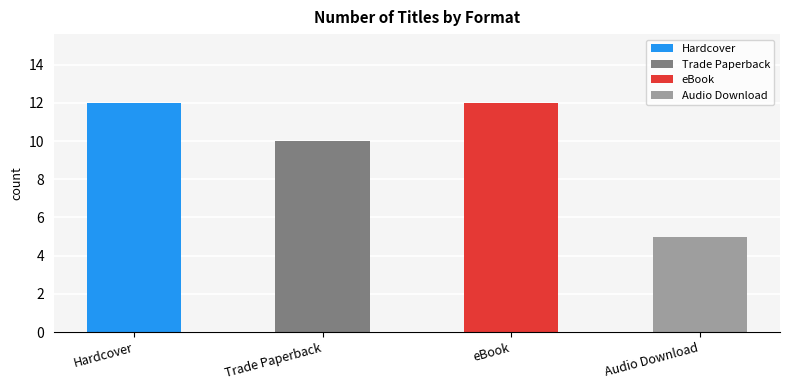

Reading left to right, extract all data points from this chart.

Hardcover=12	Trade Paperback=10	eBook=12	Audio Download=5